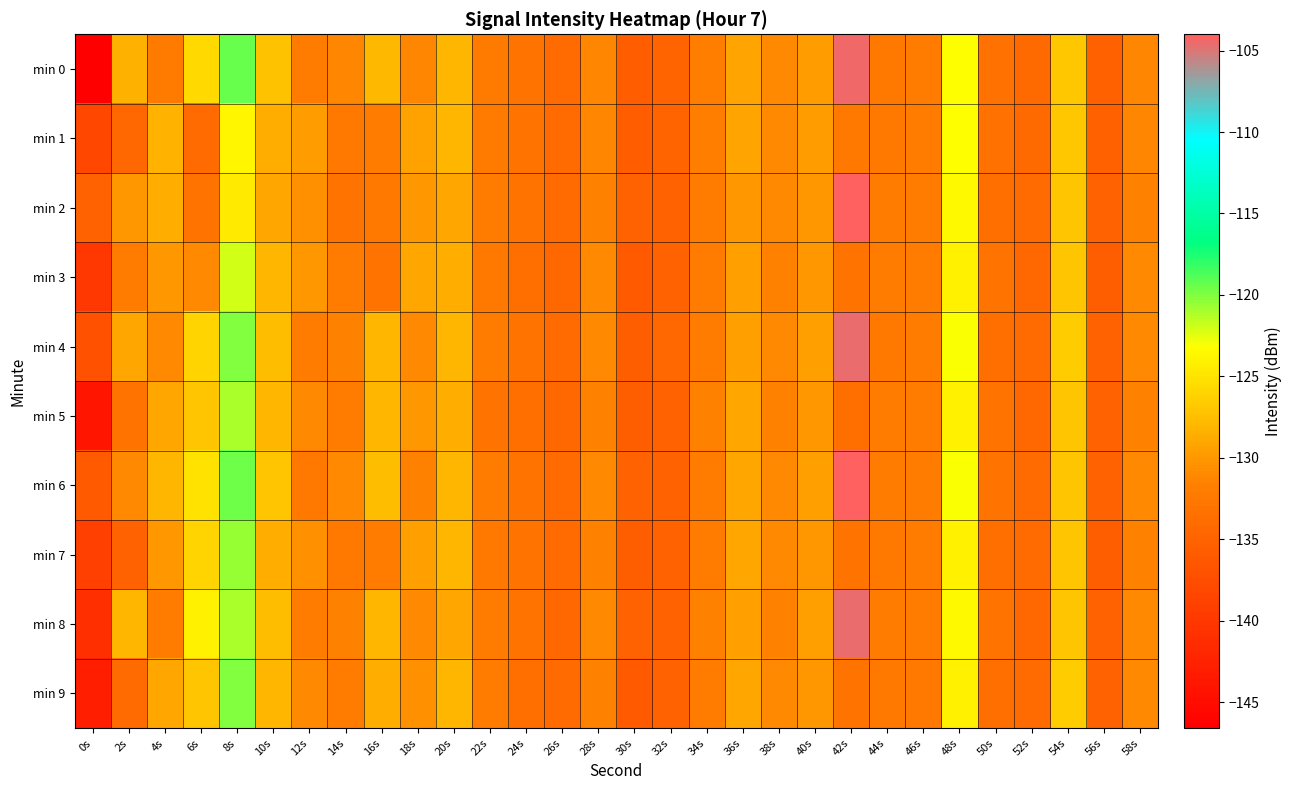

What is the total value across all series at 10s?

-1279.2